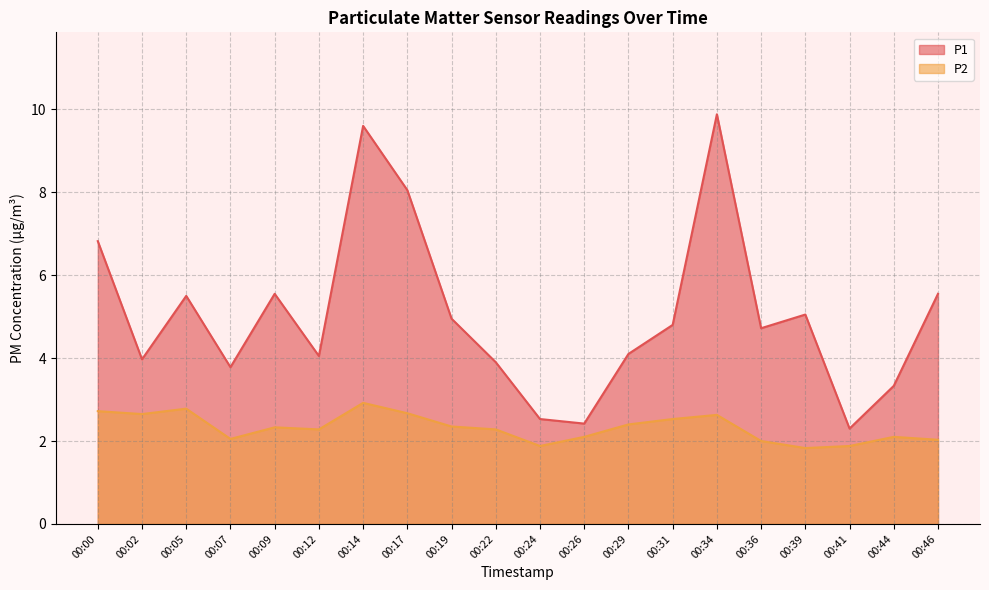

Rank the series by their maximum value, from highest to lowest.

P1, P2